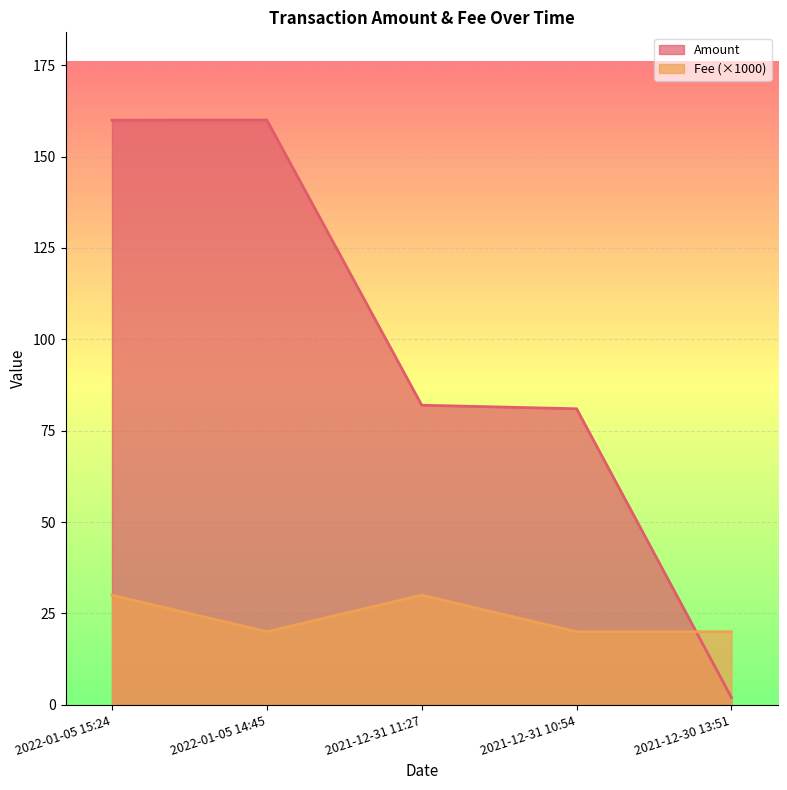

How many series are shown in this chart?

2